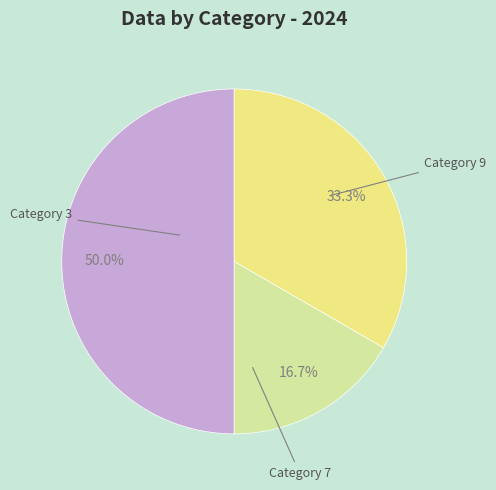

To the nearest percent, what is the average slice percentage?

33%